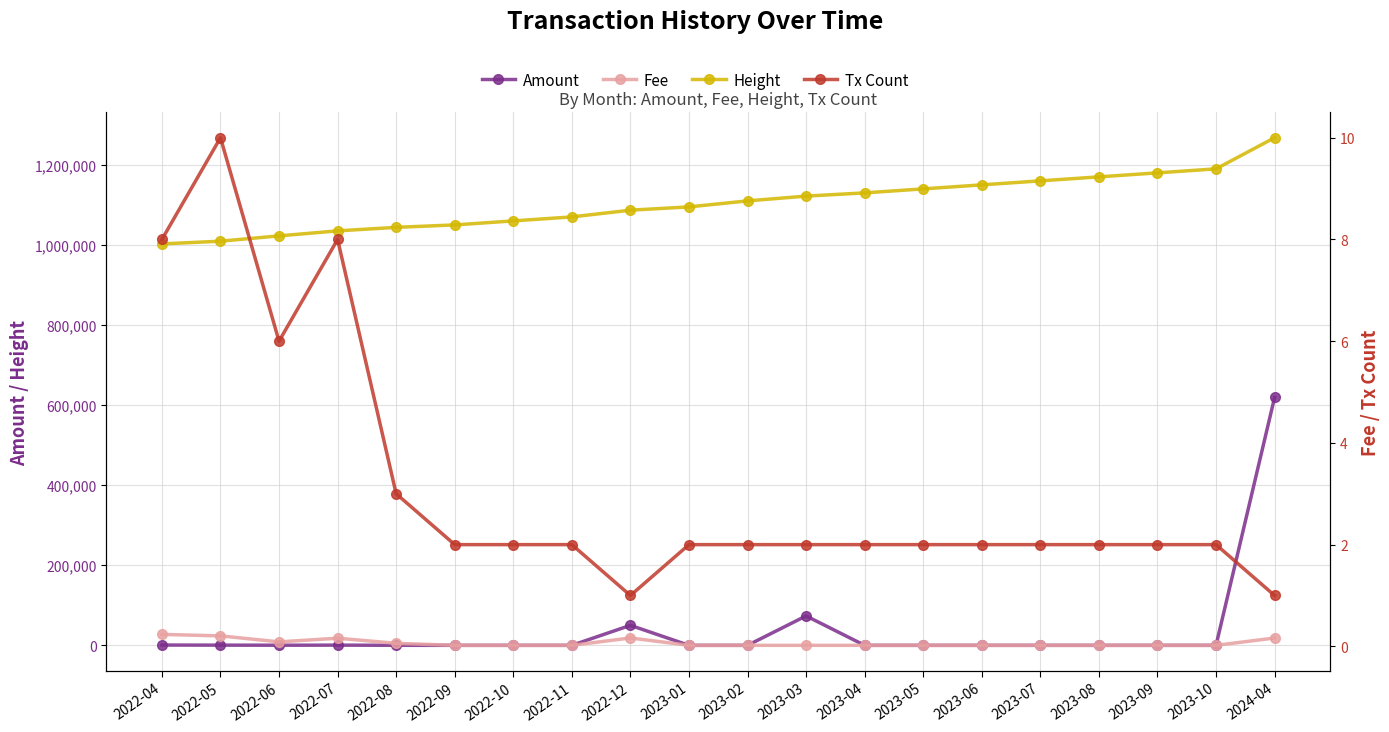

Does the chart have visible grid lines?

Yes